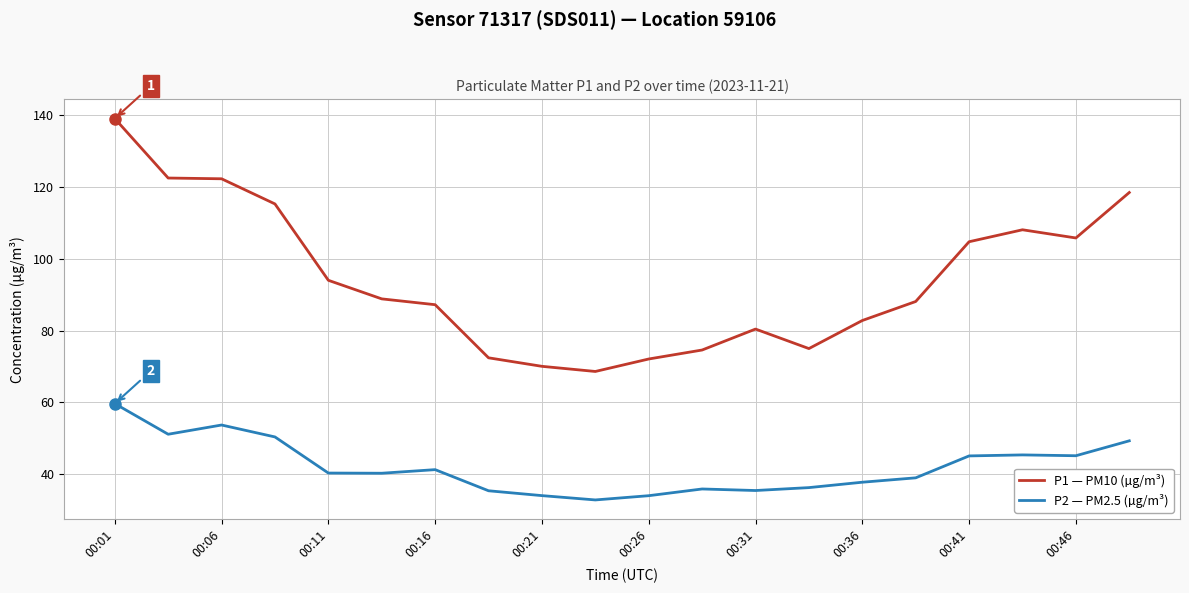

What is the smallest value displayed?

32.9